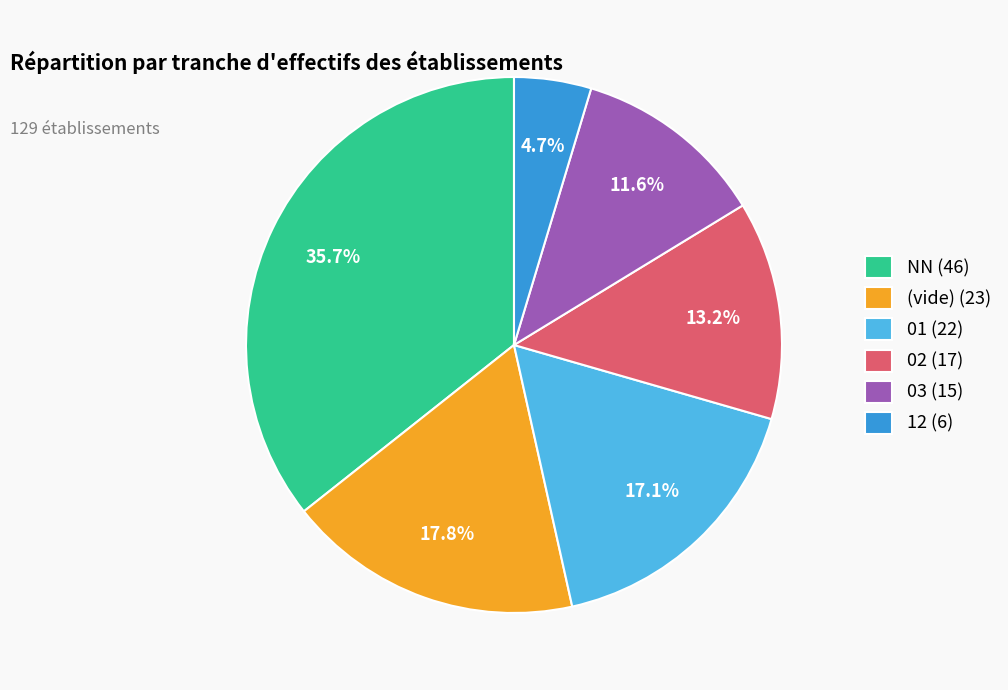

Which slice is the smallest?

12 (6)